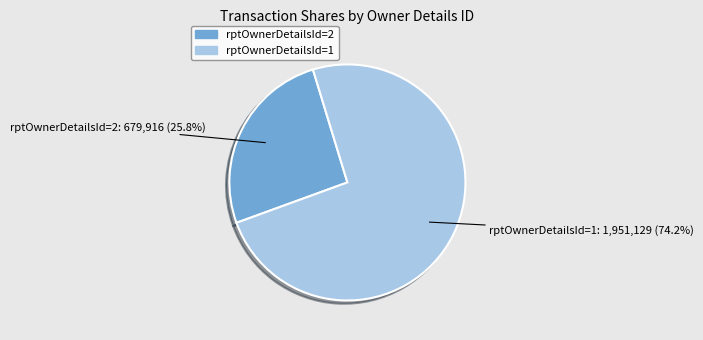

What is the total percentage of rptOwnerDetailsId=2 and rptOwnerDetailsId=1?

100.0%